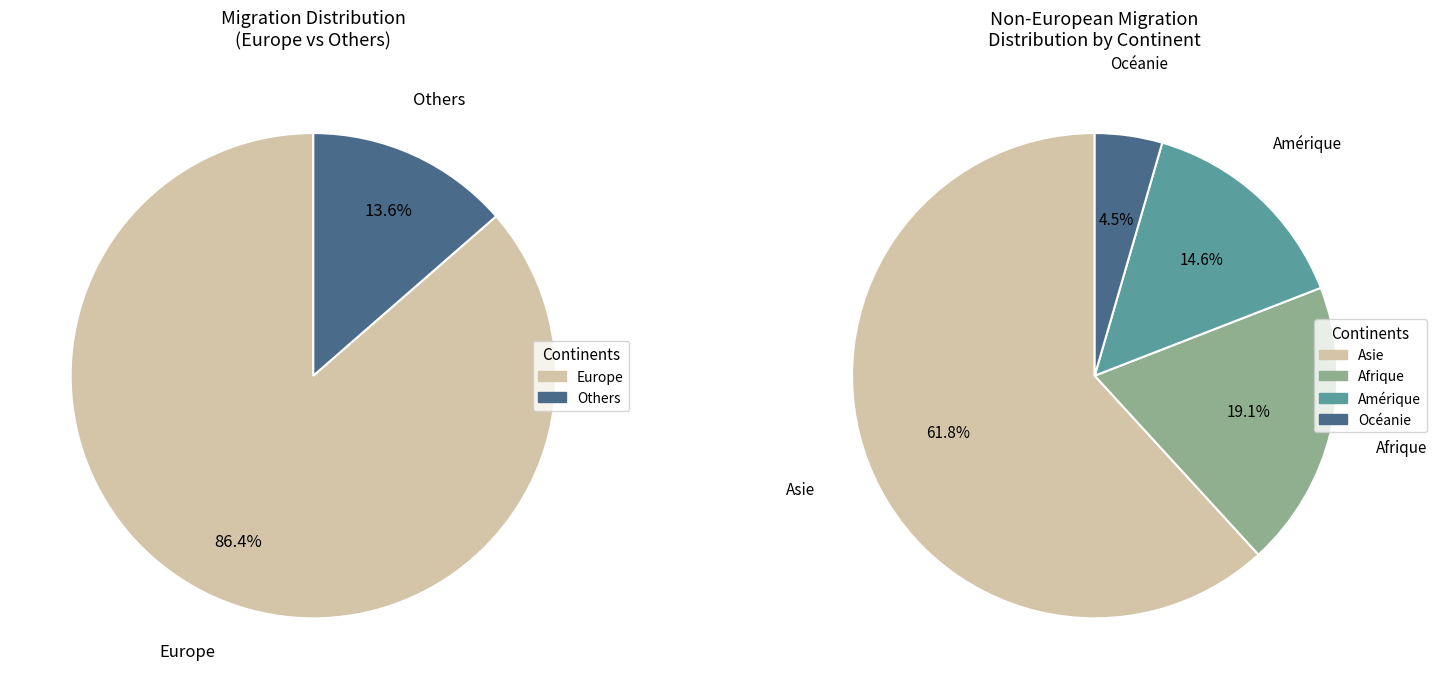

What is the majority slice?

Europe